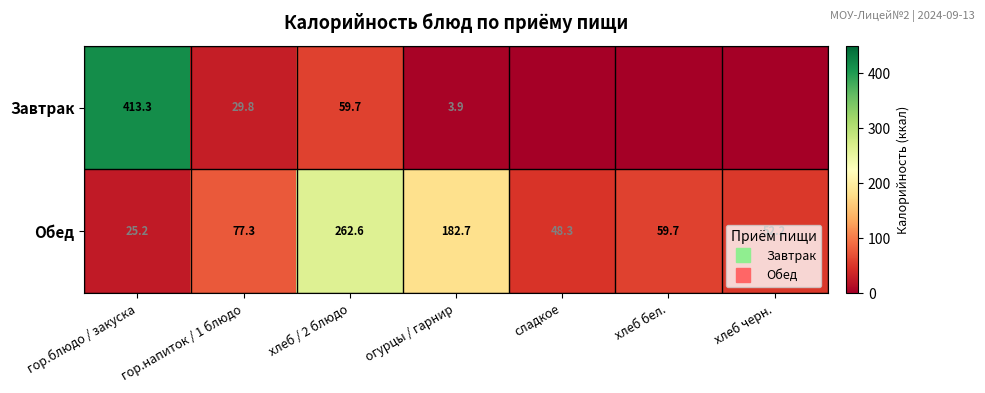

What is the total value across all series at гор.блюдо / закуска?

438.5